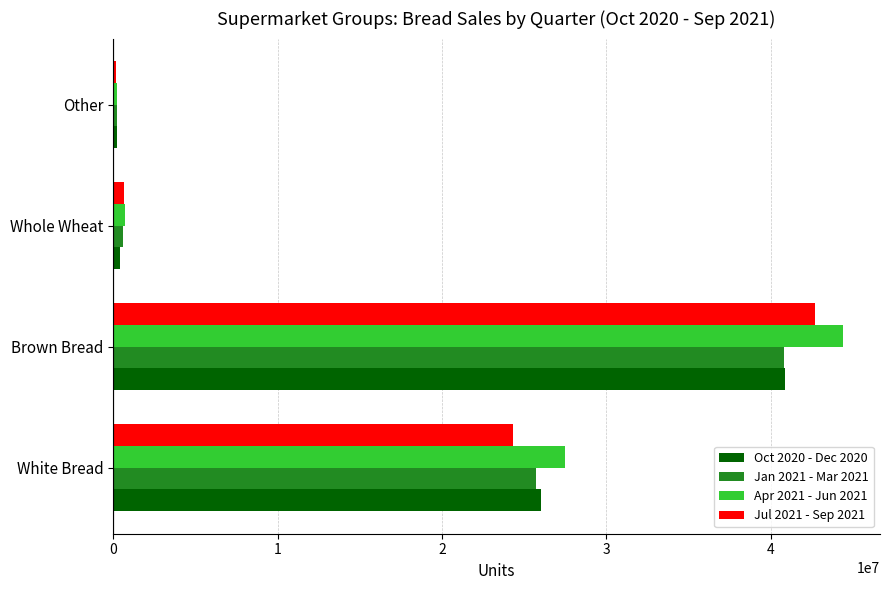

True or false: Jan 2021 - Mar 2021 has a value of 64670008 at Brown Bread.

False